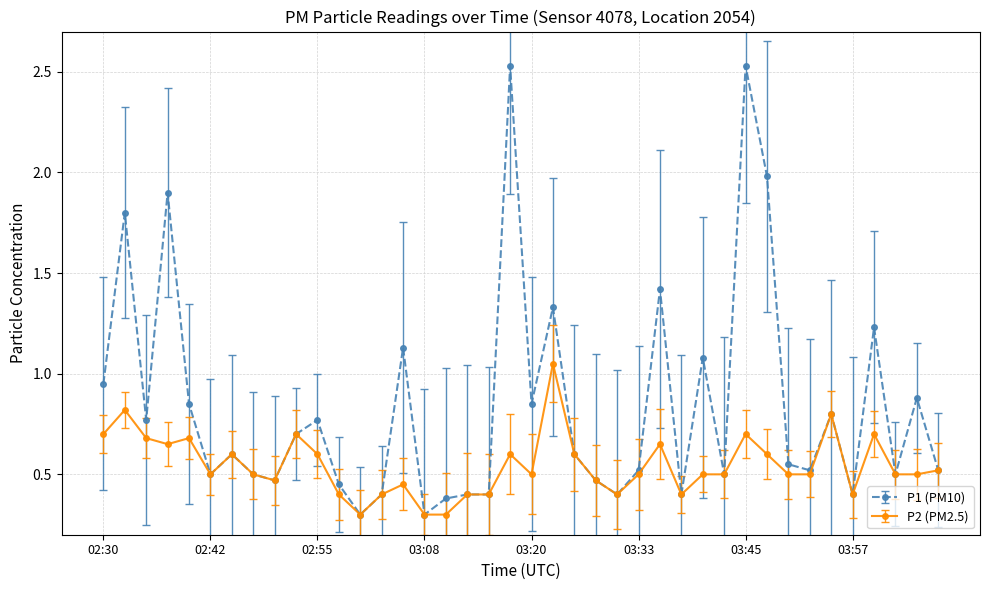

True or false: P2 (PM2.5) has more than 0 interior local peaks.

True